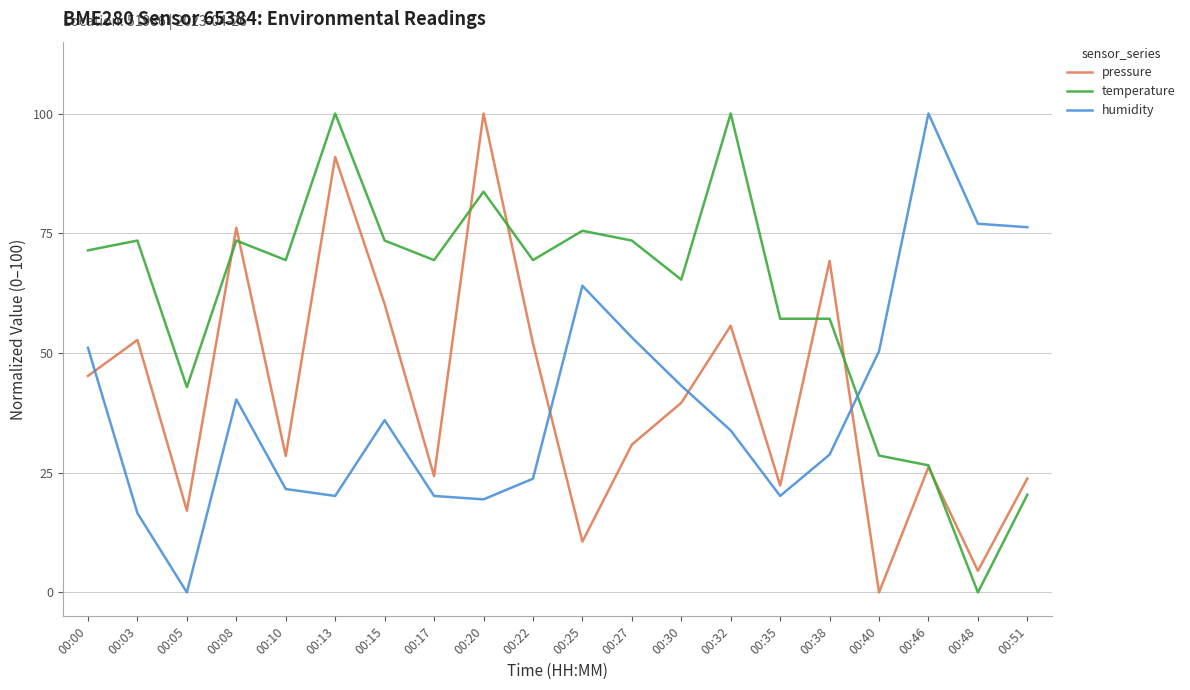

What is the difference between the maximum and minimum values in the temperature series?

100.0